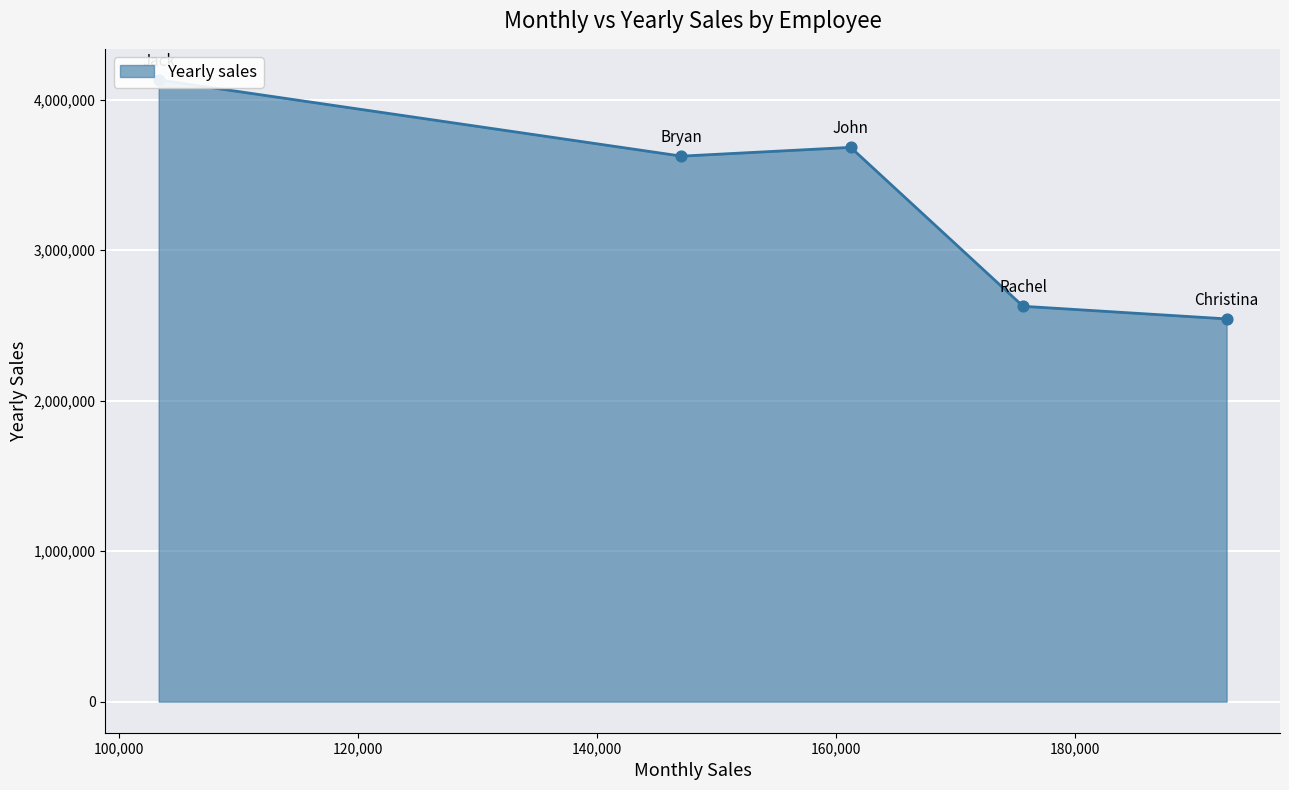

What is the ratio of the value at Christina to the value at Bryan?

0.7